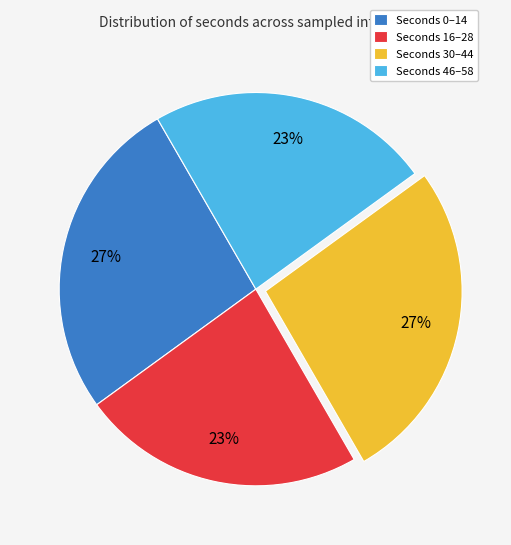

Does Seconds 46–58 account for over 50% of the chart?

No